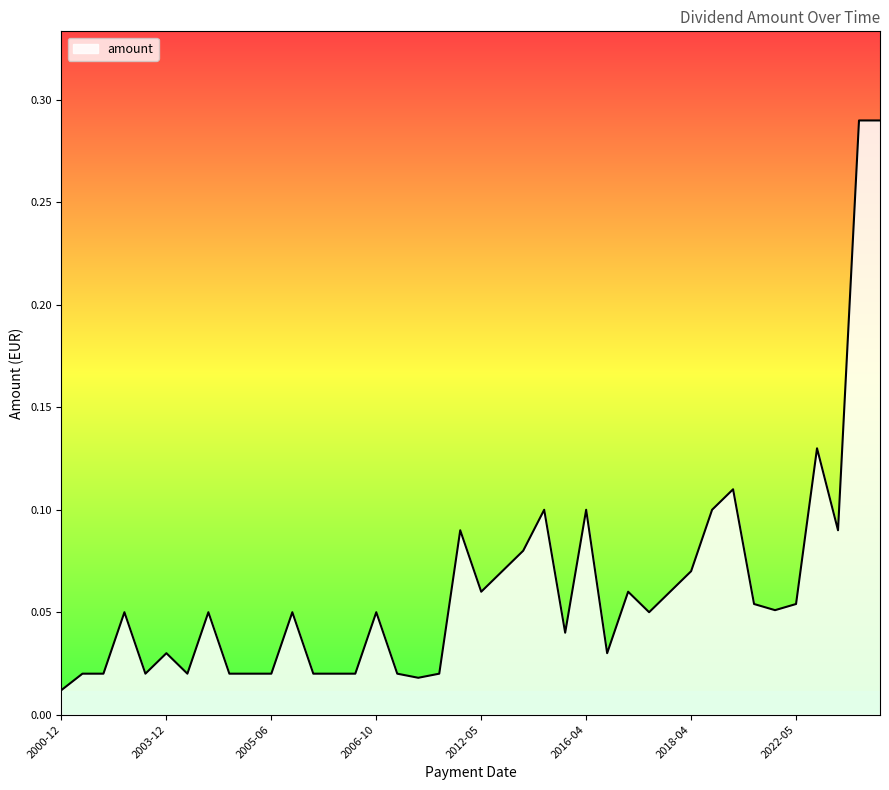

Reading left to right, what are all the values shown in this chart?

0.0	0.0	0.0	0.1	0.0	0.0	0.0	0.1	0.0	0.0	0.0	0.1	0.0	0.0	0.0	0.1	0.0	0.0	0.0	0.1	0.1	0.1	0.1	0.1	0.0	0.1	0.0	0.1	0.1	0.1	0.1	0.1	0.1	0.1	0.1	0.1	0.1	0.1	0.3	0.3